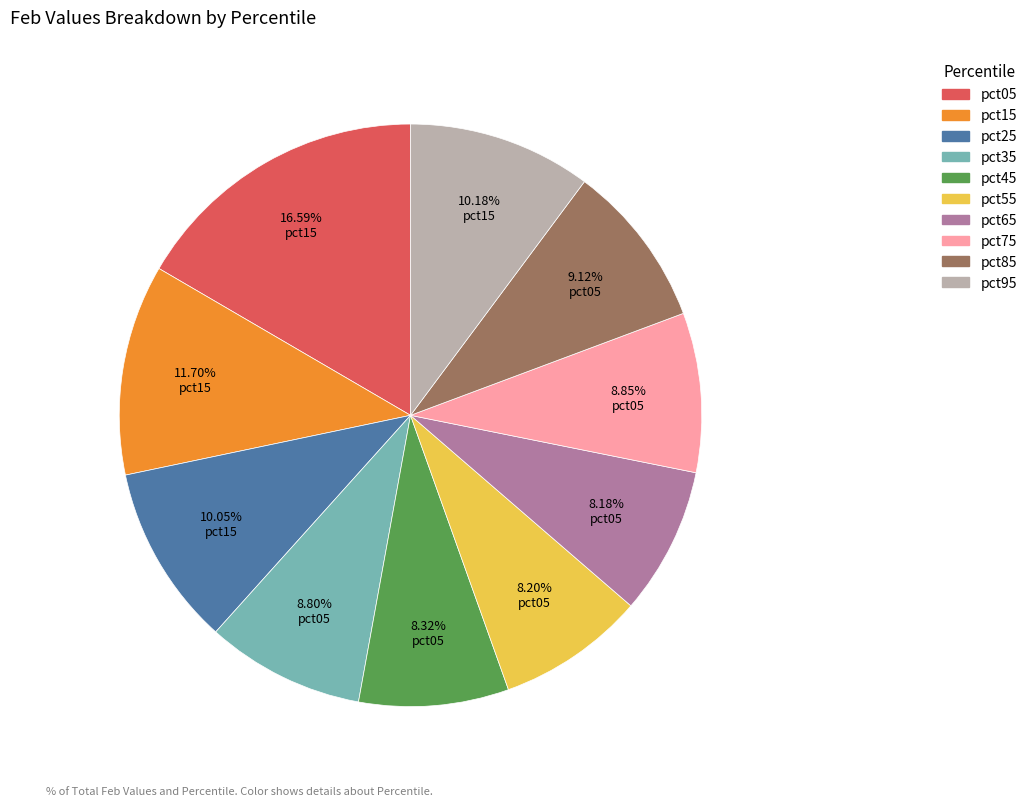

Combined, do pct55 and pct25 account for over 50%?

No